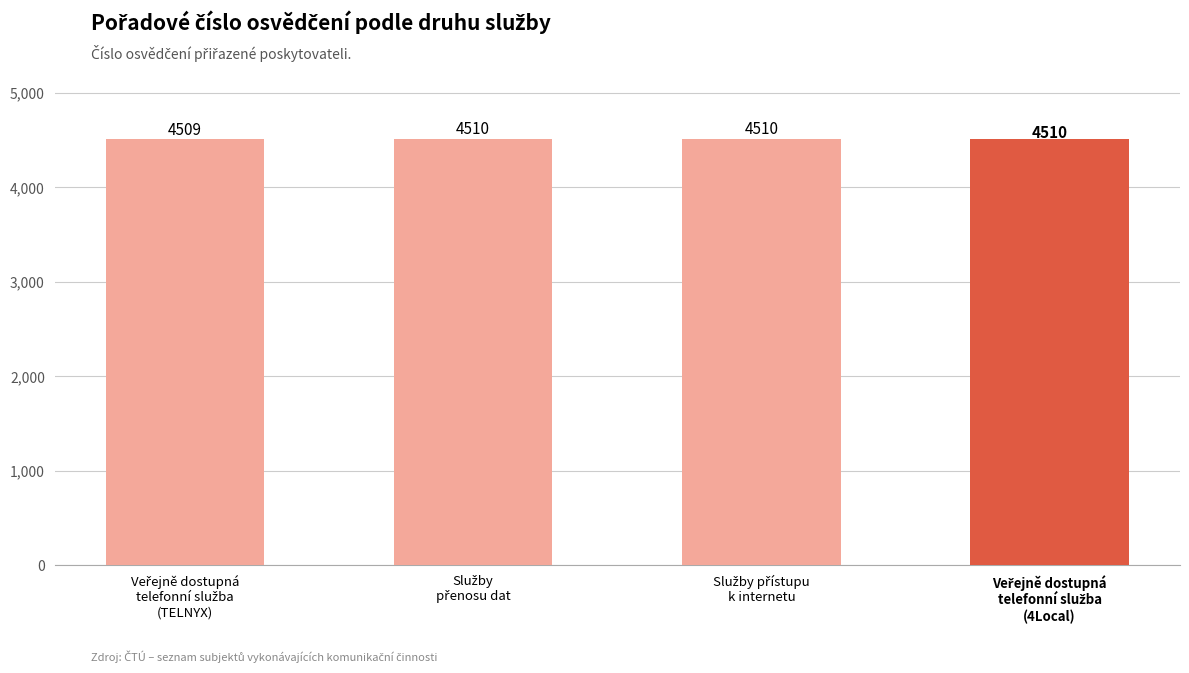

Reading left to right, list all the values displayed in this chart.

4509	4510	4510	4510